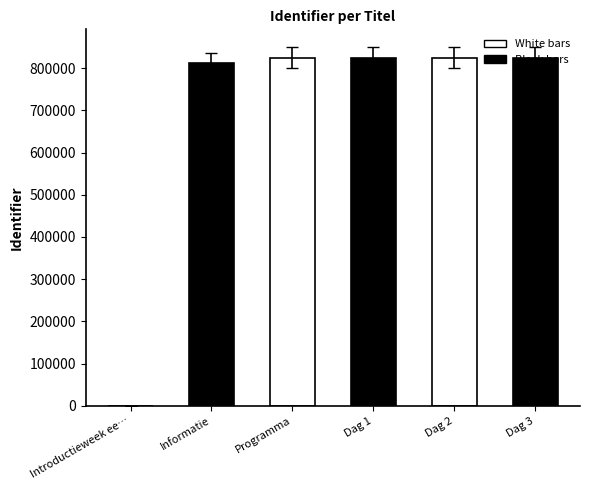

Is it true that the value at Introductieweek eerstejaars BOL is 285997?

False